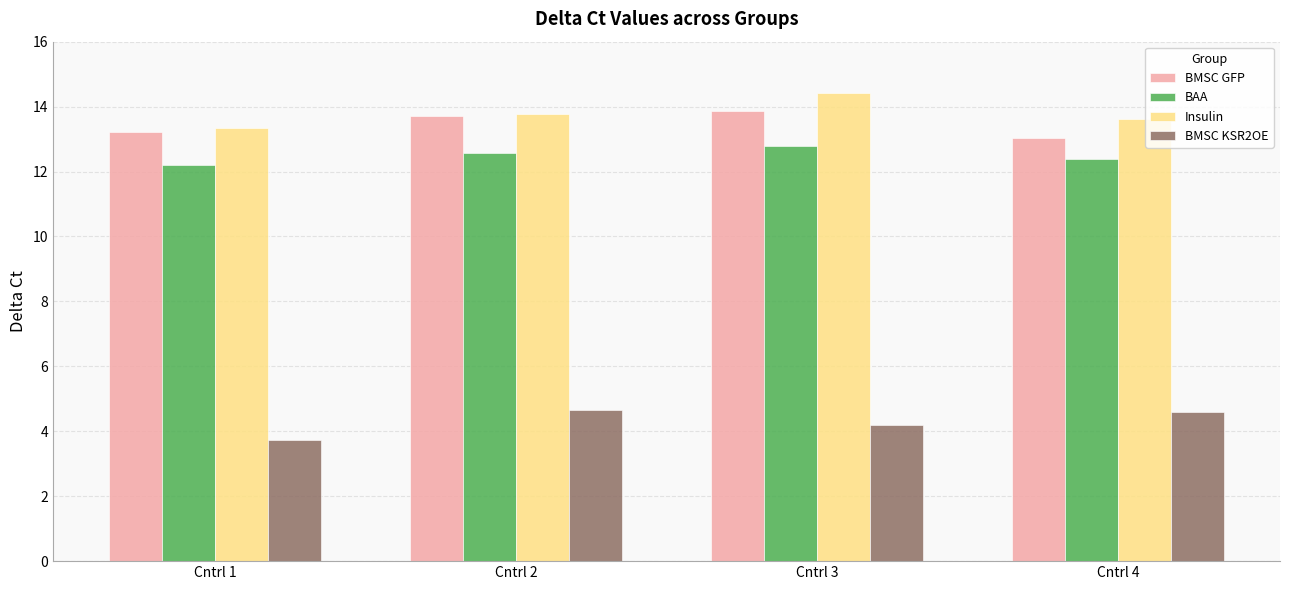

What is the difference between the BMSC KSR2OE values at Cntrl 3 and Cntrl 1?

0.5